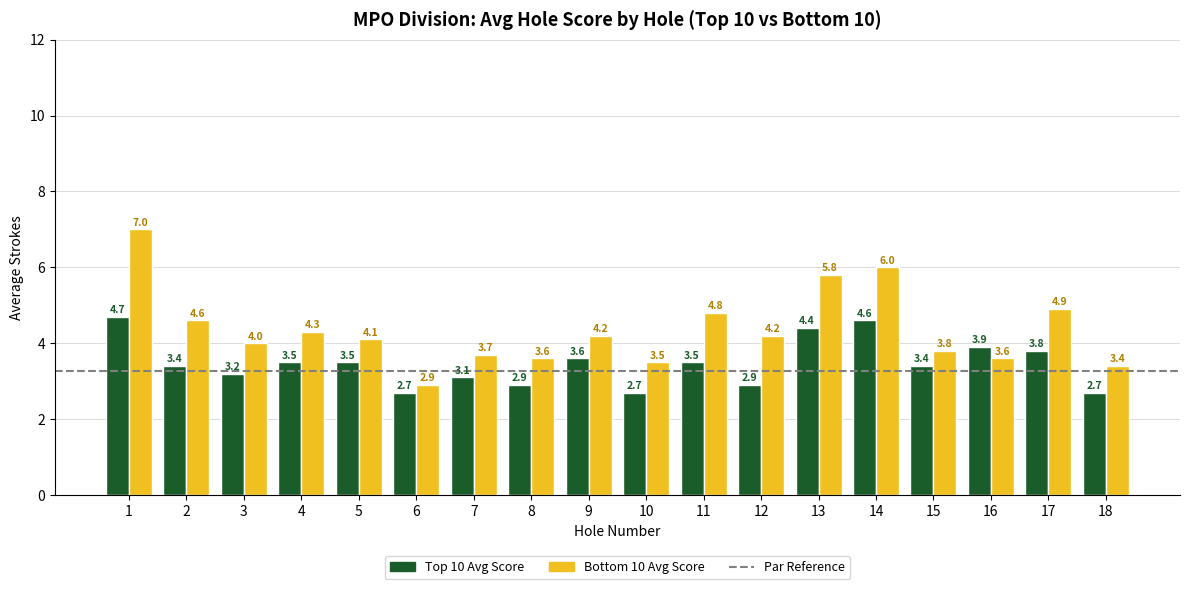

The Top 10 Avg Score series shows 1.2 at 14. True or false?

False